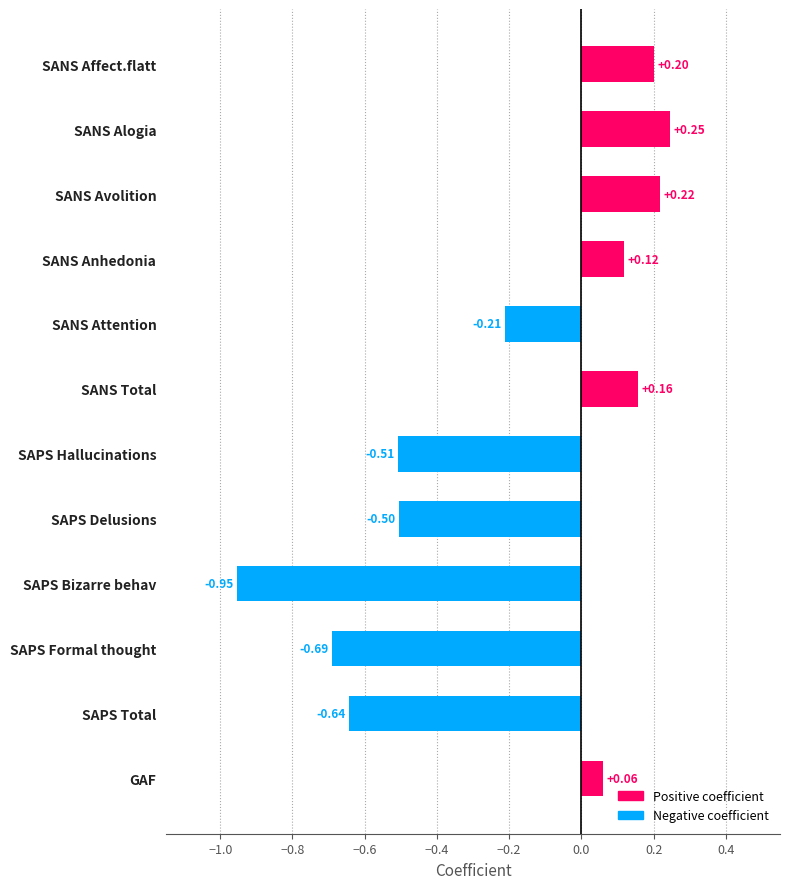

List the labels in order of value, largest first.

SANS Alogia, SANS Avolition, SANS Affect.flatt, SANS Total, SANS Anhedonia, GAF, SANS Attention, SAPS Delusions, SAPS Hallucinations, SAPS Total, SAPS Formal thought, SAPS Bizarre behav